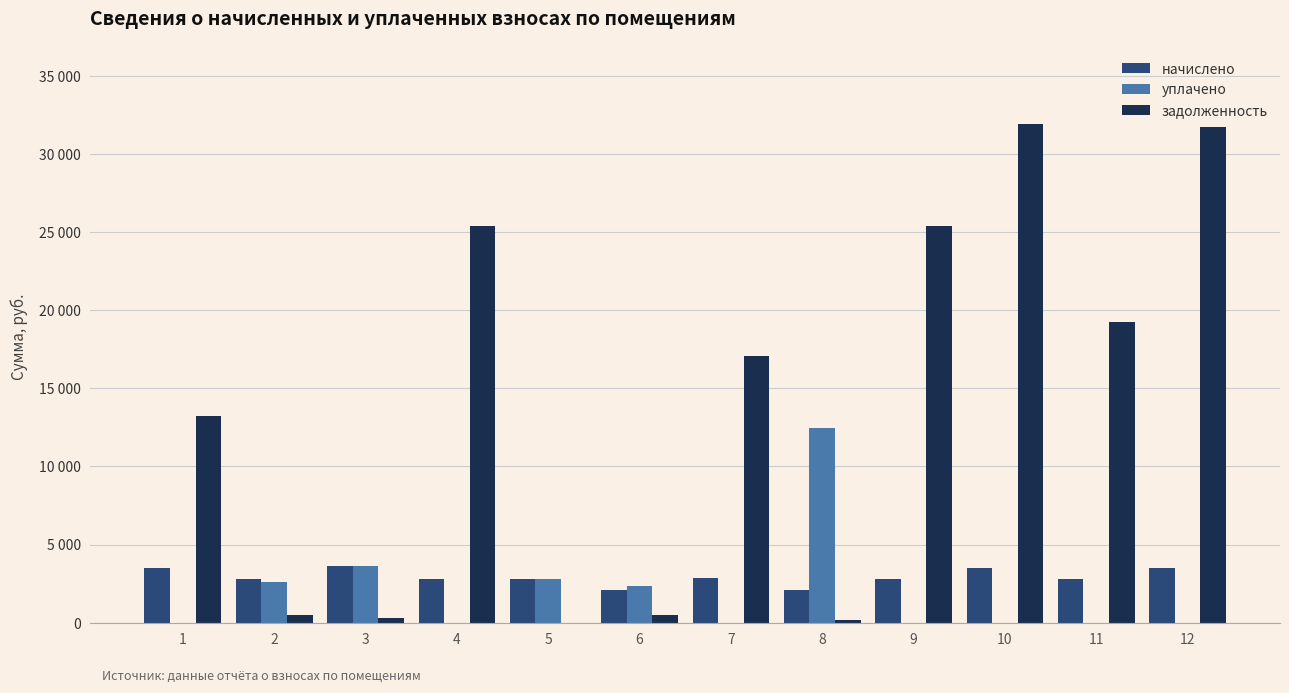

What are all the series names shown in the legend?

начислено, уплачено, задолженность